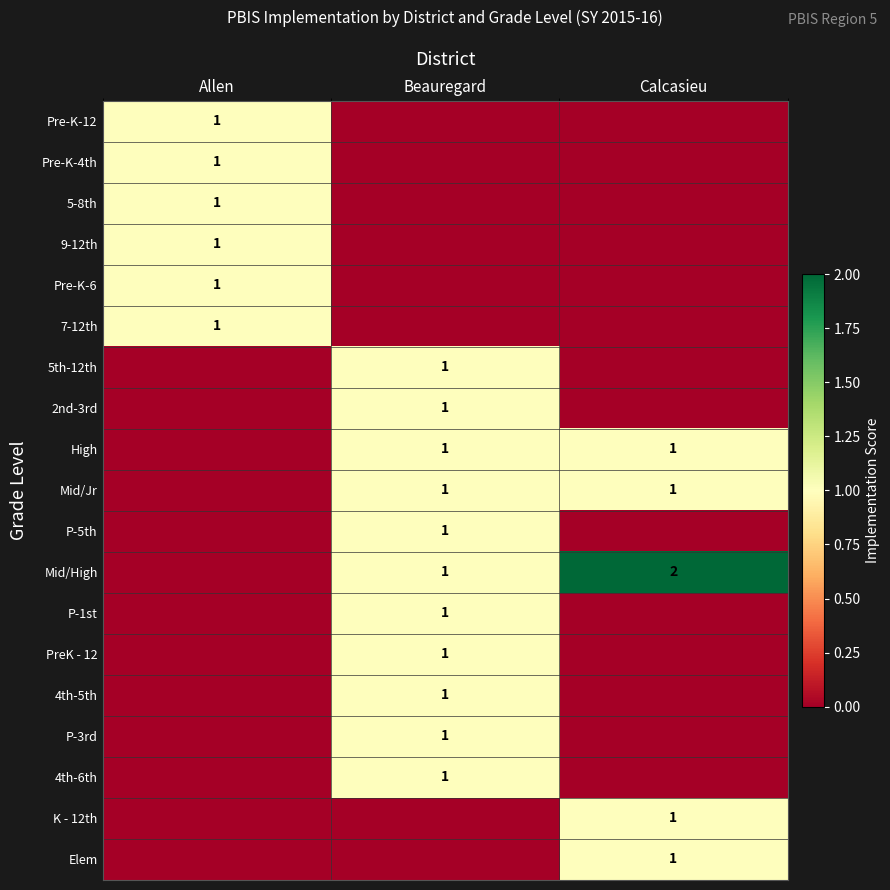

The 7-12th series shows 1 at Allen. True or false?

True